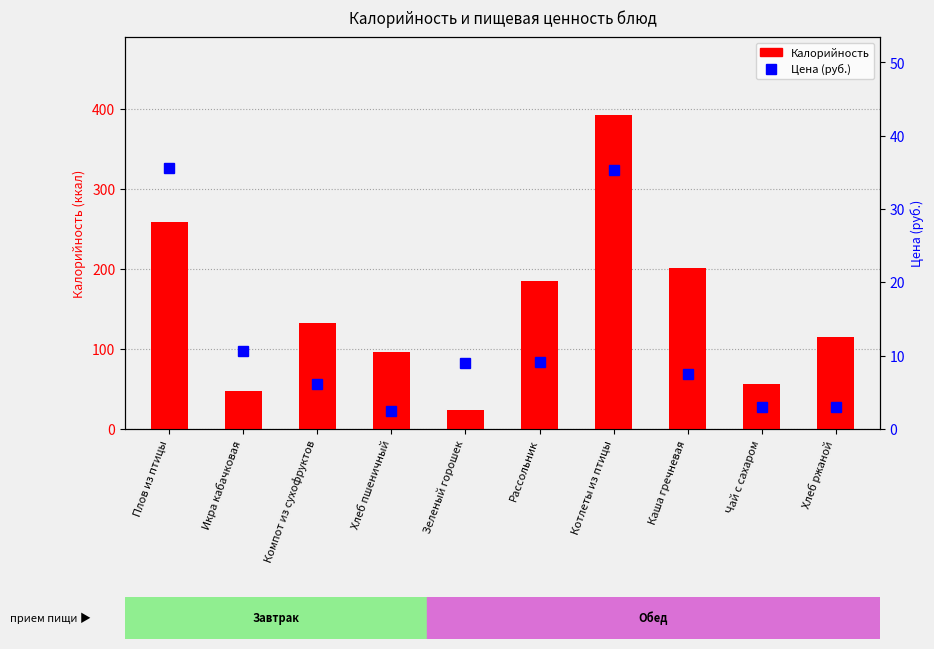

The Калорийность series shows 79.3 at Хлеб ржаной. True or false?

False